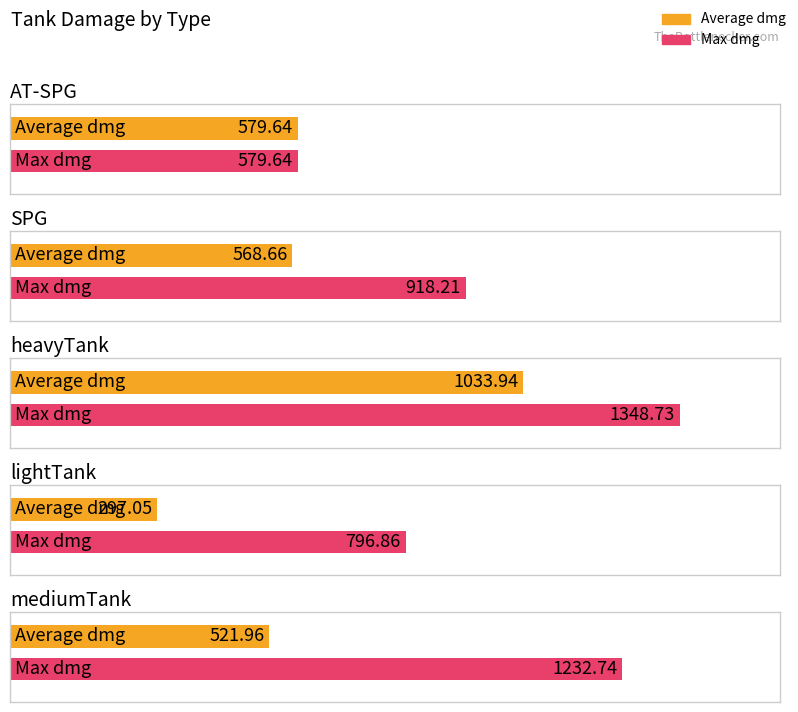

Are the bars grouped side by side (vs. stacked)?

Yes